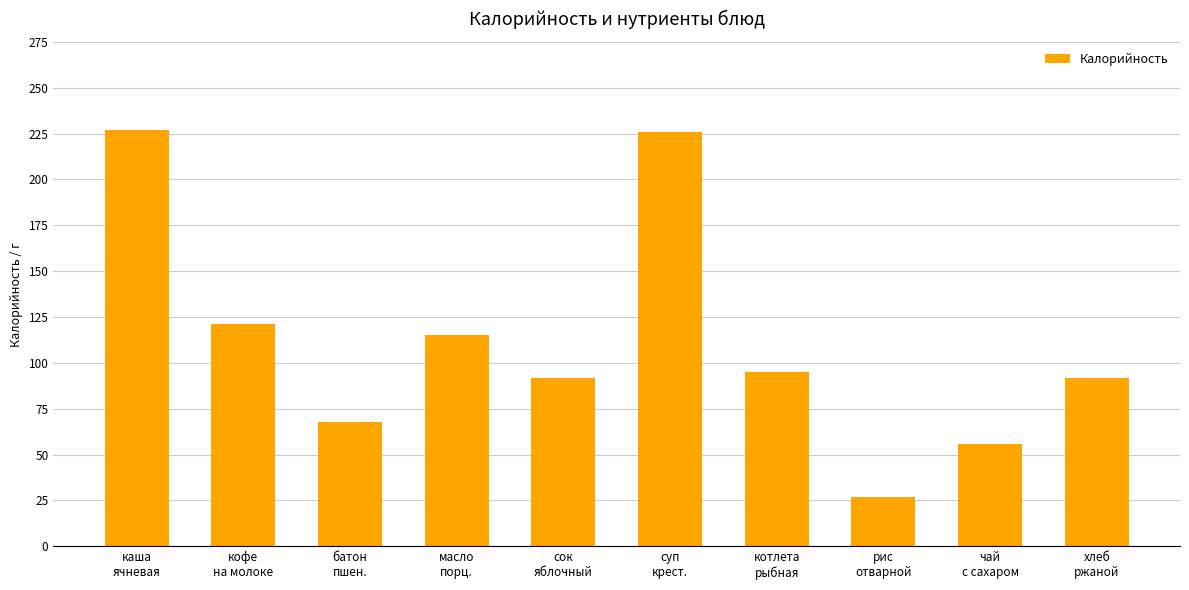

How many series are shown in this chart?

1